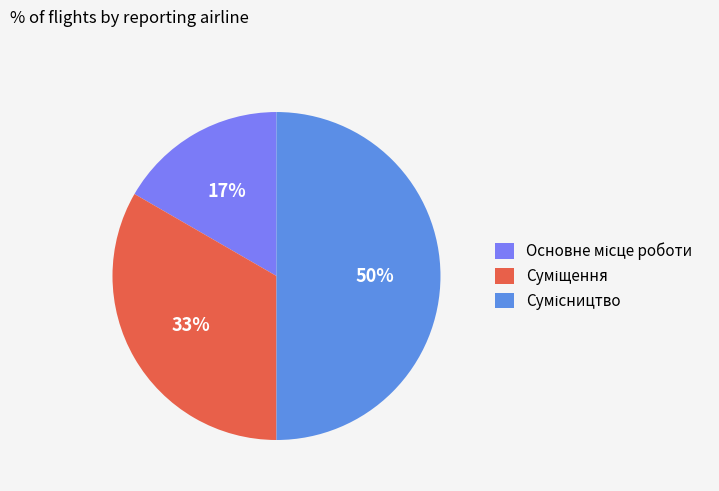

To the nearest percent, what is the difference between the largest and smallest slice percentages?

33%